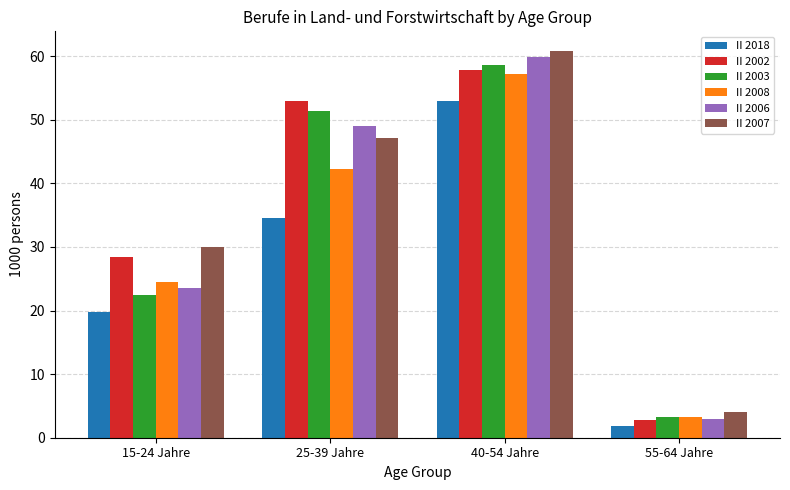

What is the difference between the maximum and minimum values in the II 2003 series?

55.3